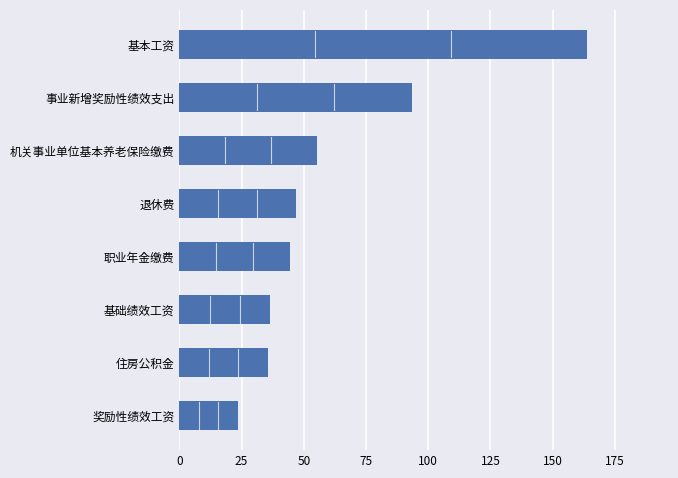

What value does the data have at 基本工资?

163.7